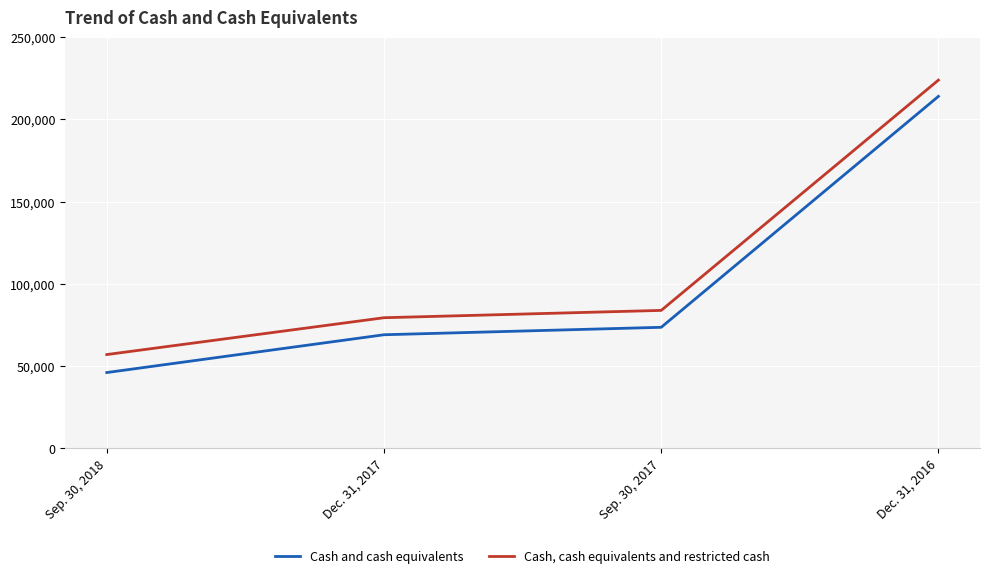

True or false: Cash, cash equivalents and restricted cash and Cash and cash equivalents intersect in this chart.

False